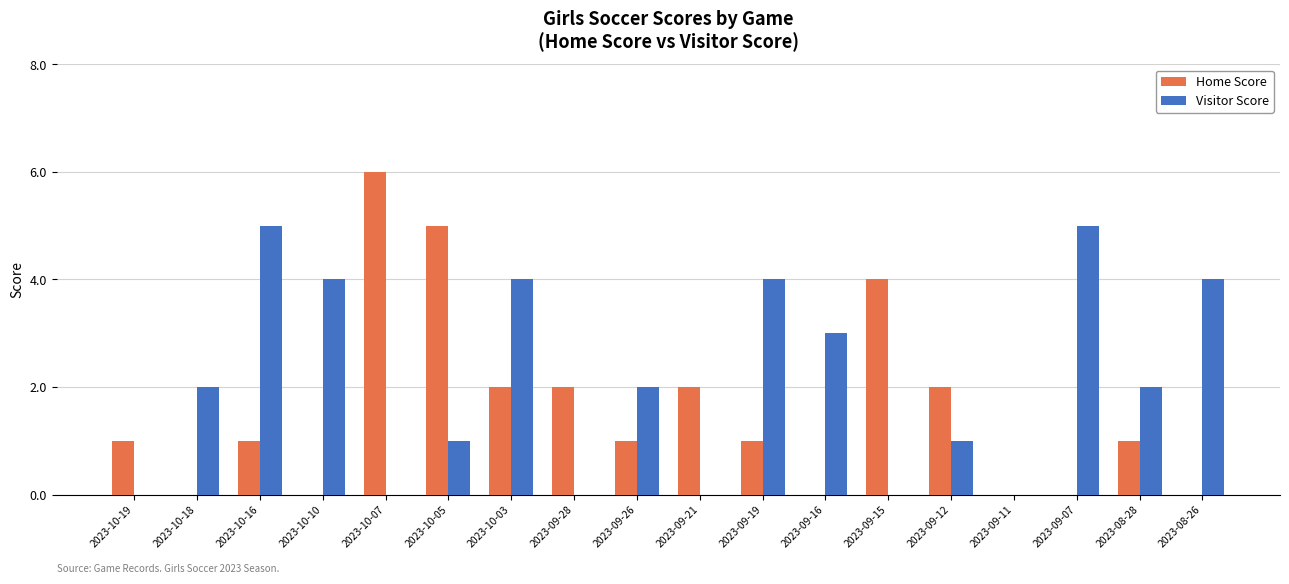

Between 2023-10-10 and 2023-09-26, which series saw the biggest shift?

Visitor Score